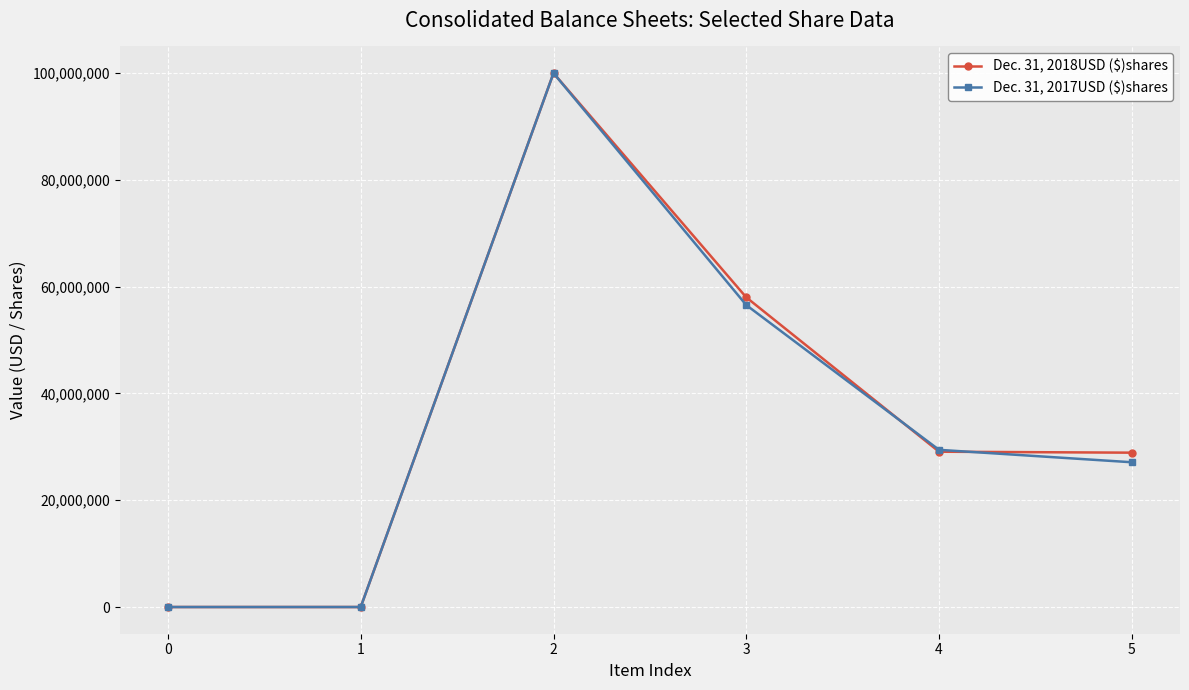

How many data points does each series have?

6